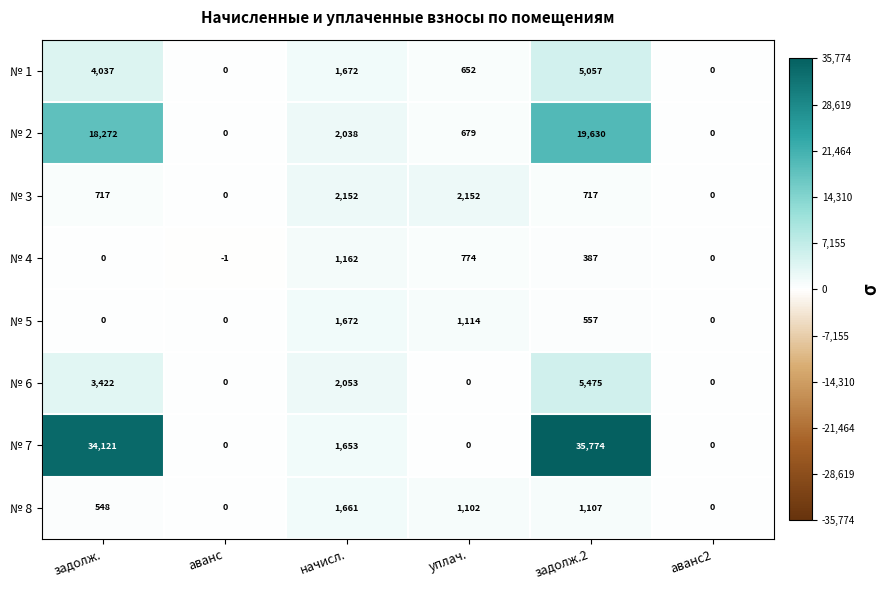

What is the difference between the № 4 values at аванс and начисл.?

1163